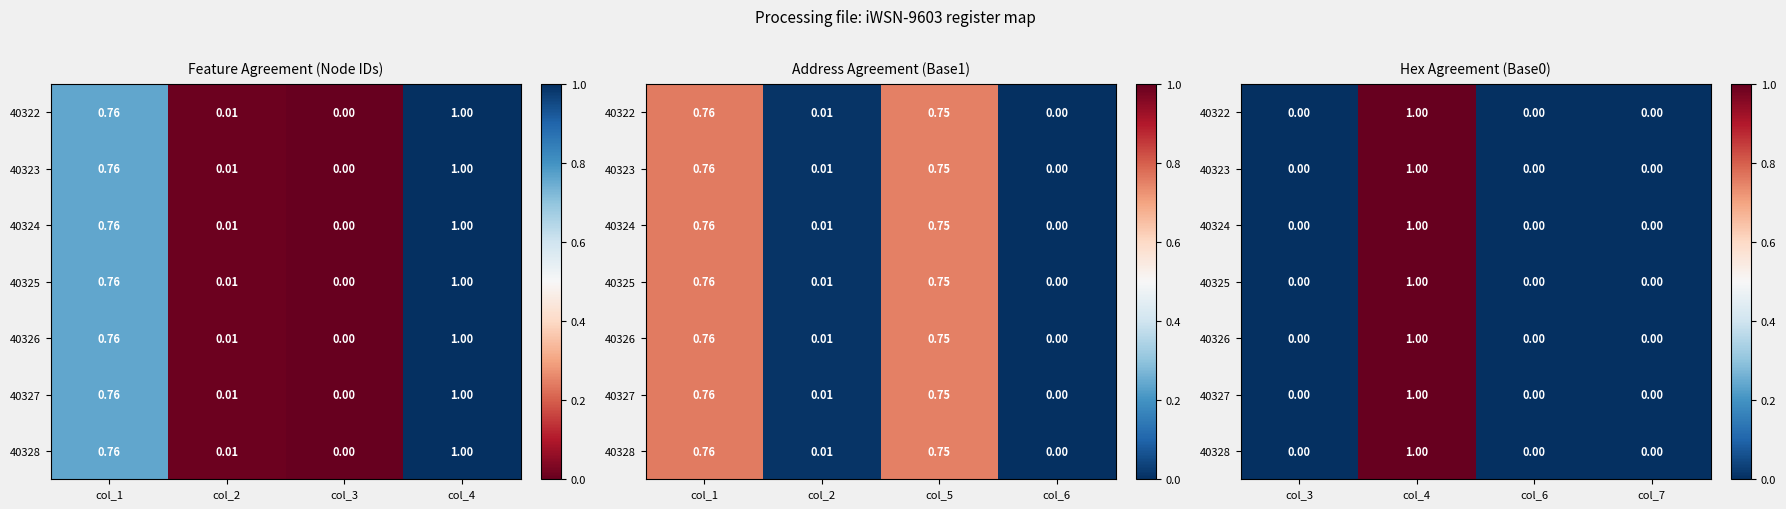

Which label corresponds to the smallest value in the chart?

col_6